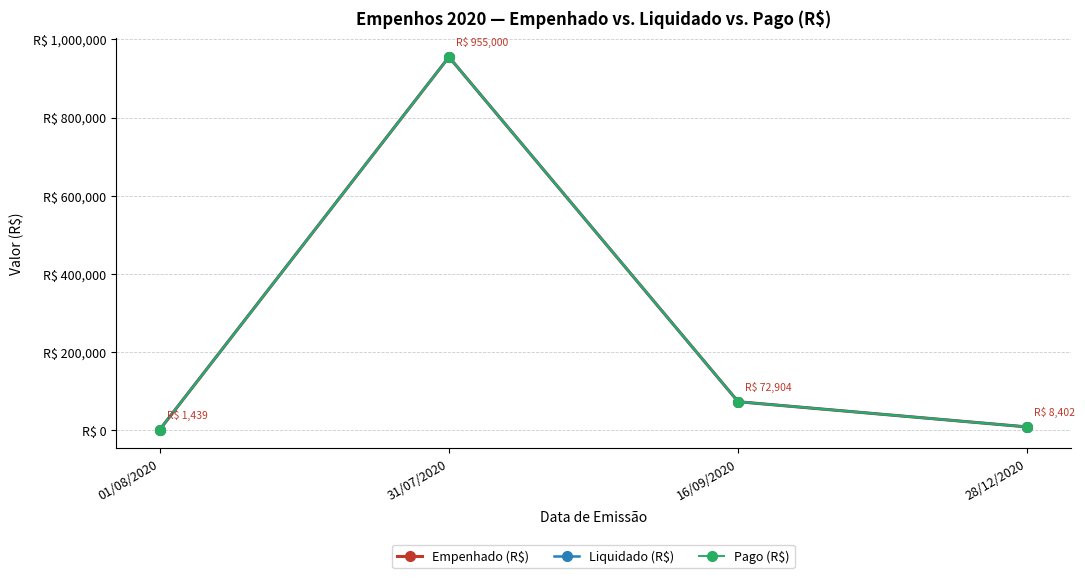

True or false: Liquidado (R$) has more than 0 interior local peaks.

True